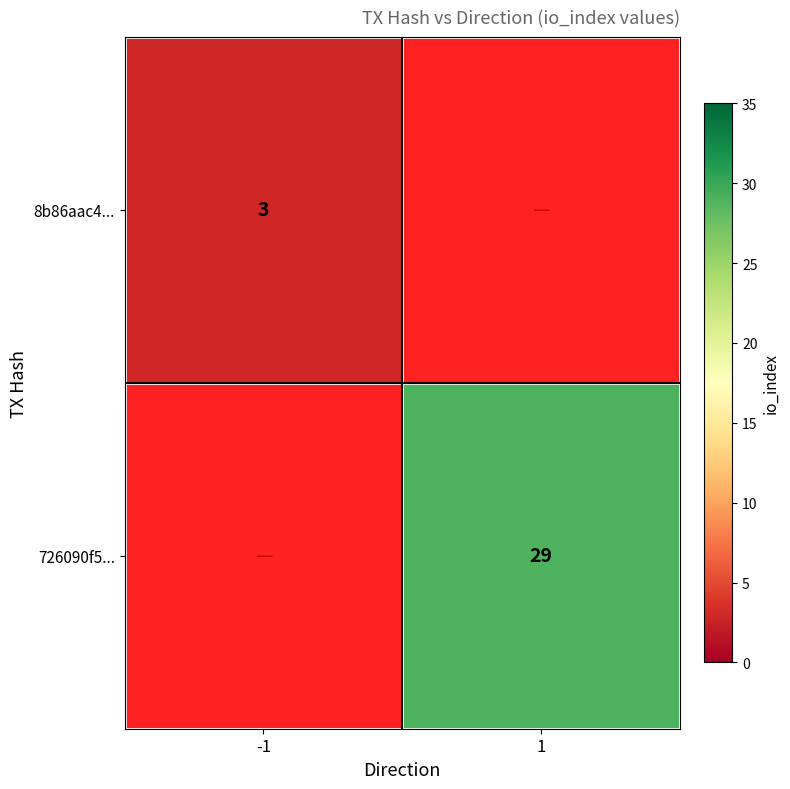

Count the number of categories in the chart.

2